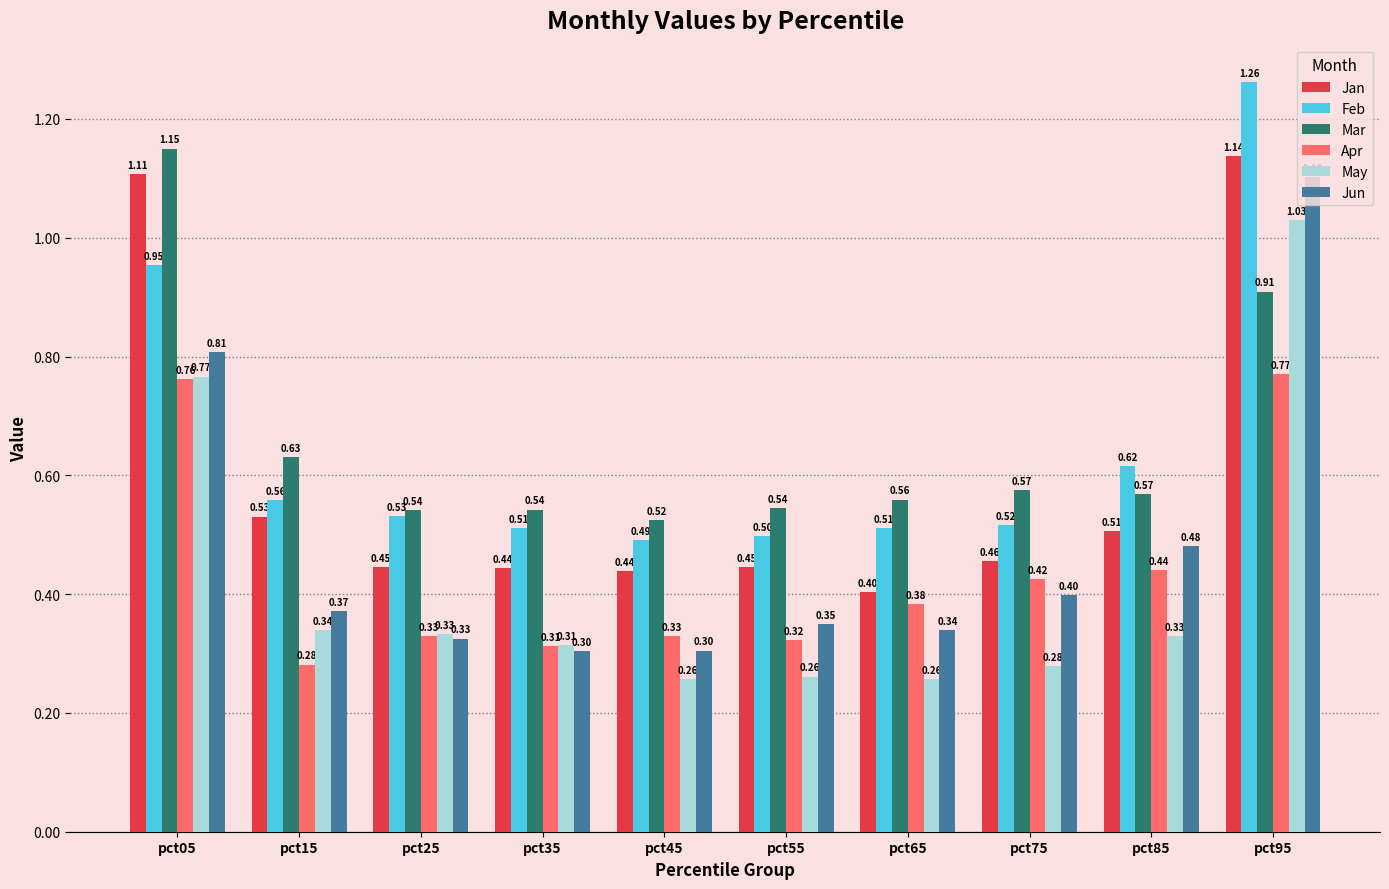

Which series has the largest range (max minus min)?

Jun